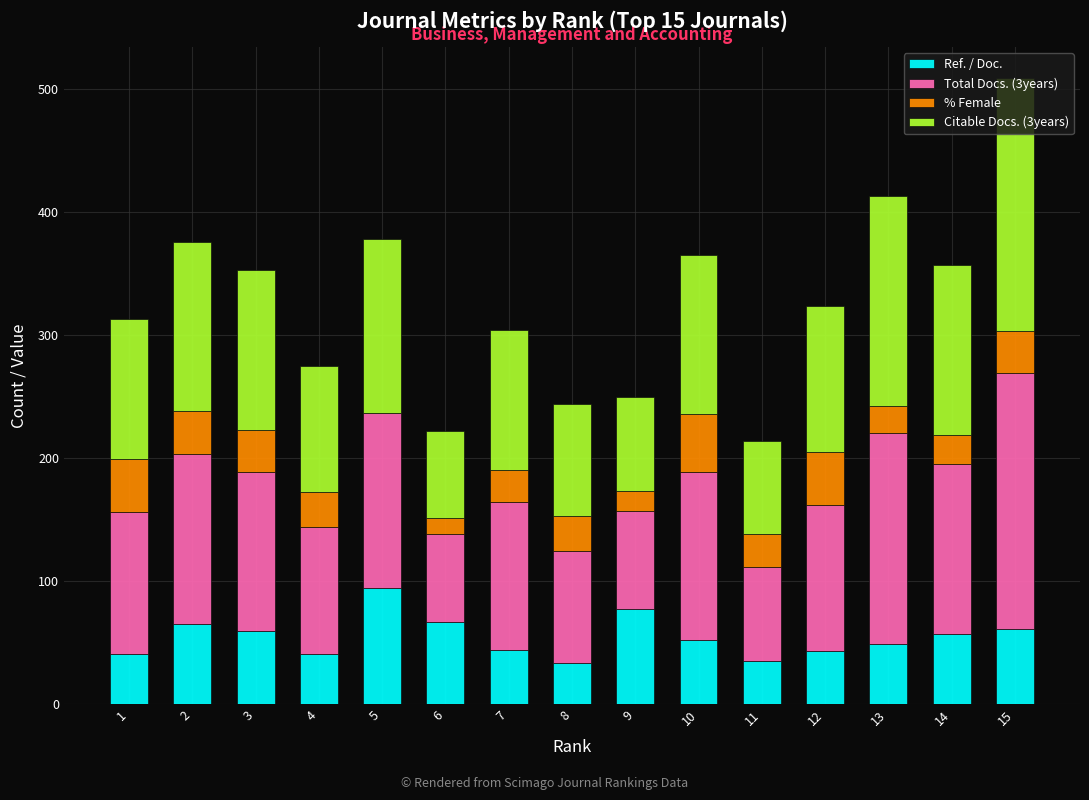

What is the total value across all series at 14?

357